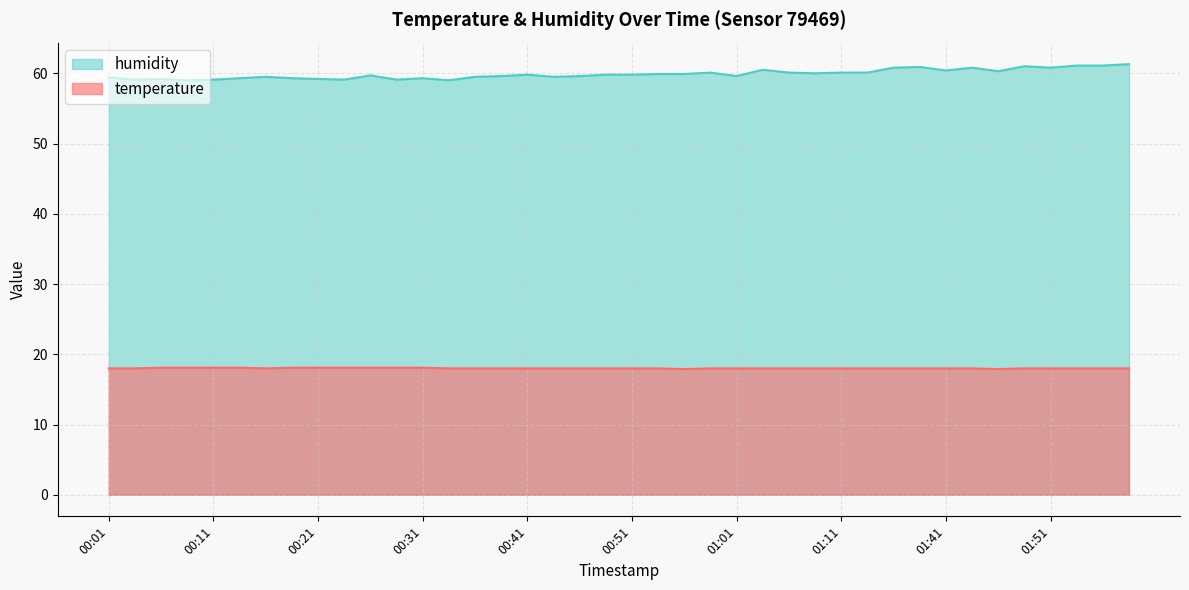

What is the label of the 2nd point from the left?

00:04